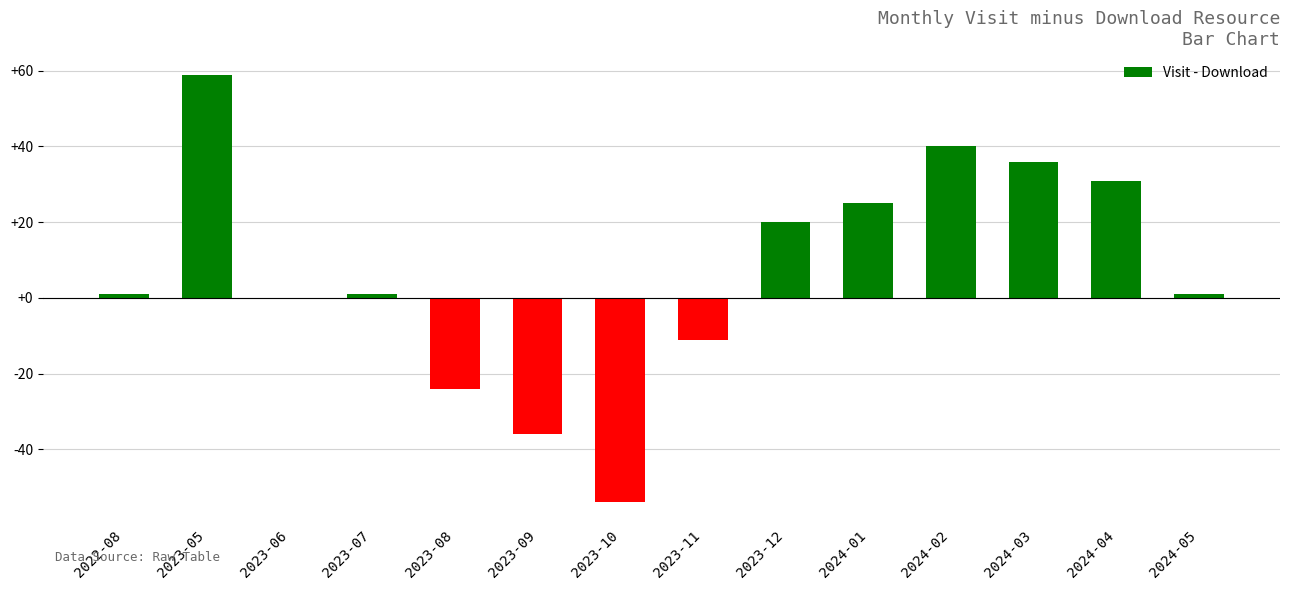

Is it true that the value at 2023-06 is -35?

False